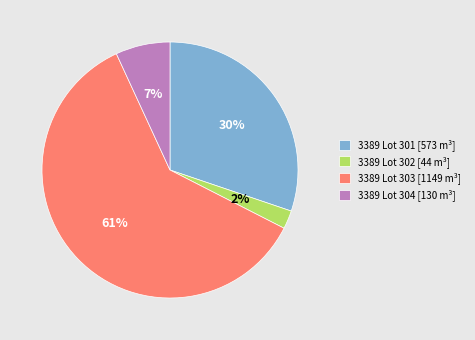

Count the number of slices in the pie.

4